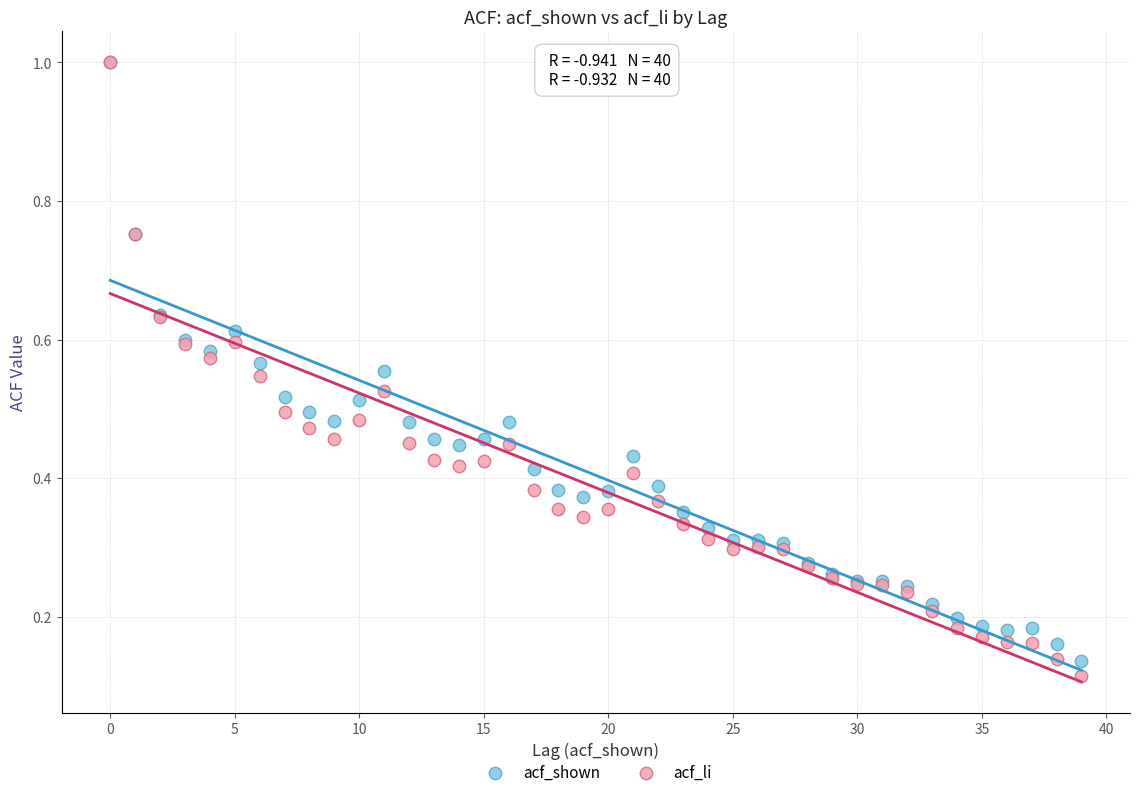

Which series has the widest spread of Y values?

acf_li